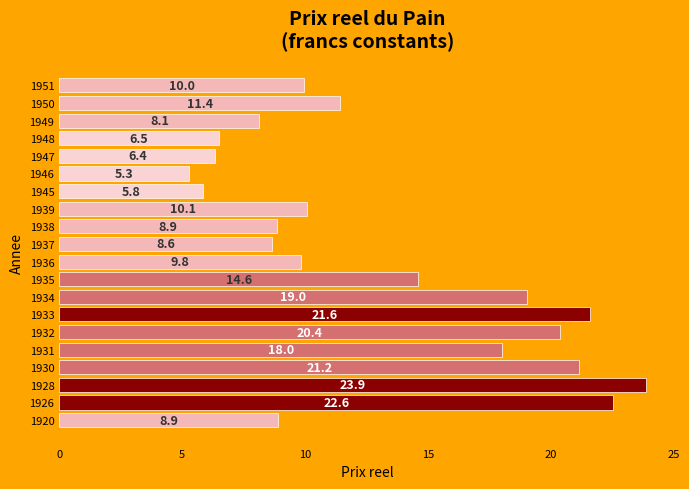

What is the difference between the values at 1939 and 1950?

1.3